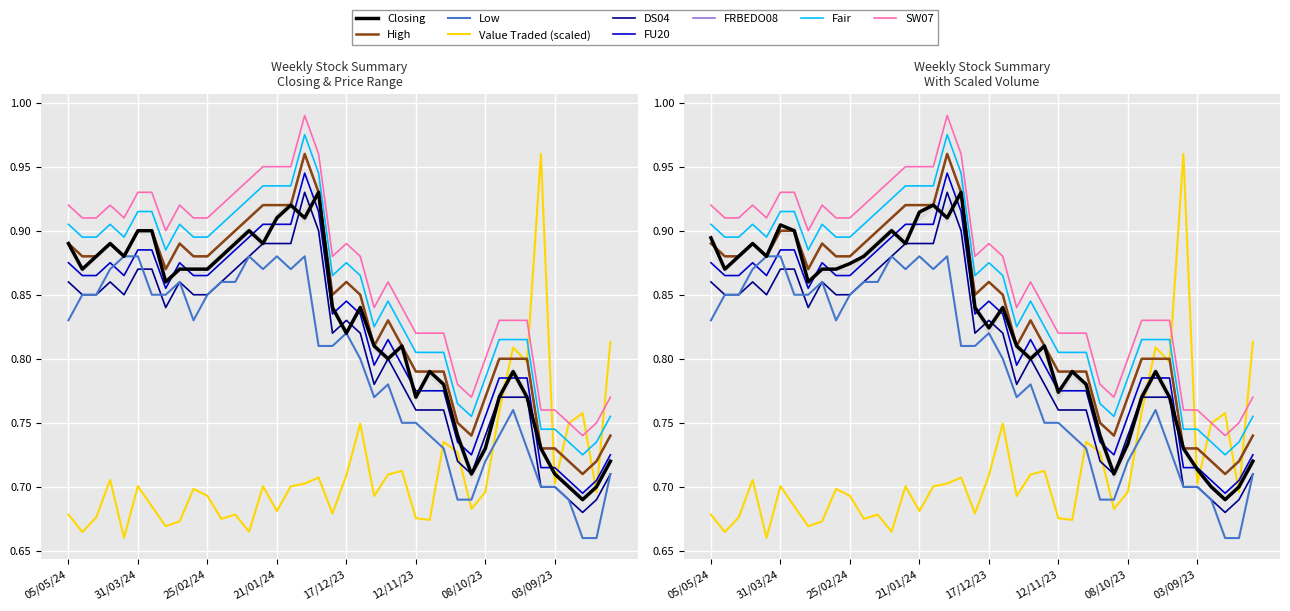

The value of Closing at 13/08/23 is 0.7. True or false?

True